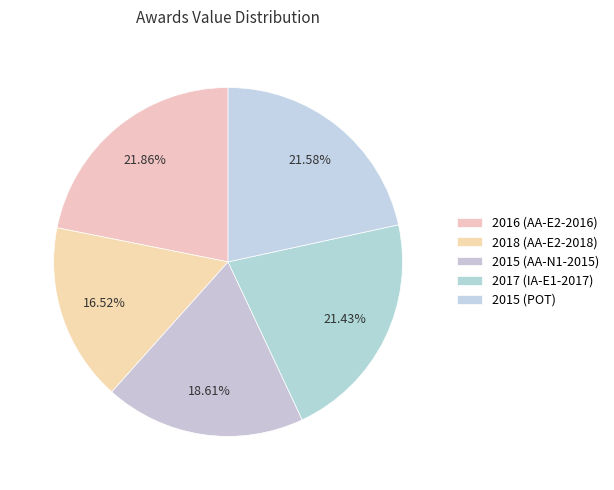

How many segments does this pie chart have?

5